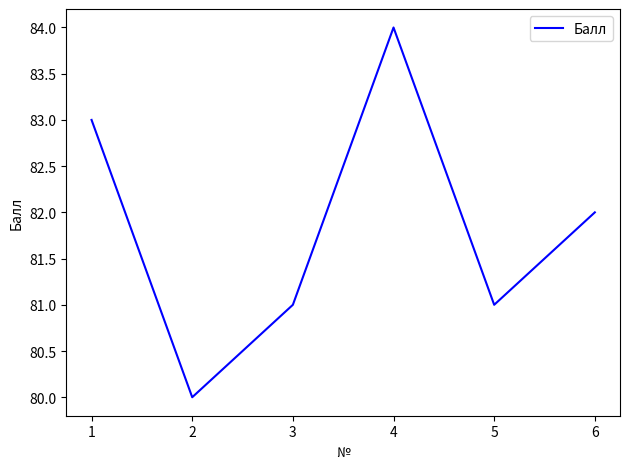

What is the difference between the maximum and minimum values?

4